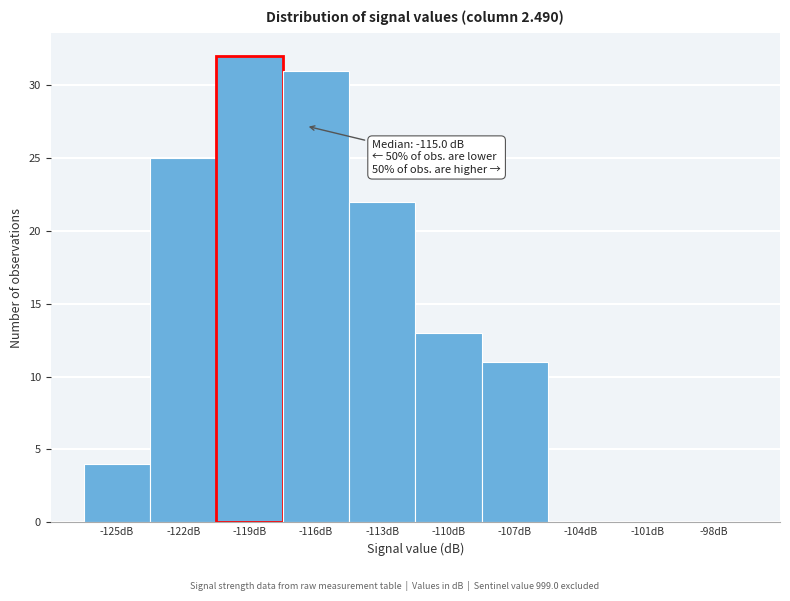

Reading right to left, list all the values displayed in this chart.

-98dB=0	-101dB=0	-104dB=0	-107dB=11	-110dB=13	-113dB=22	-116dB=31	-119dB=32	-122dB=25	-125dB=4